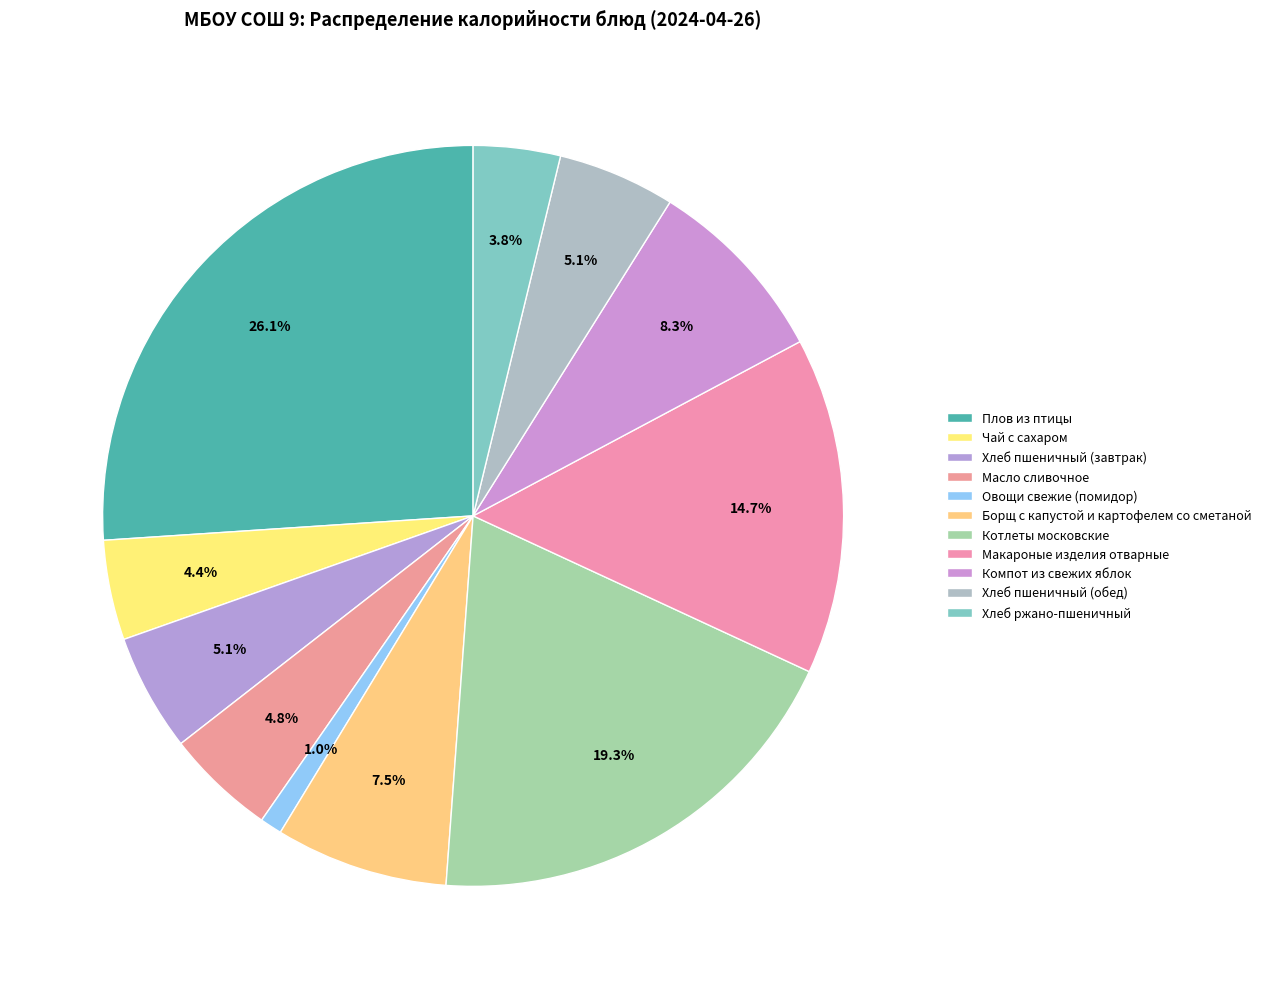

Which has a higher value, Хлеб ржано-пшеничный or Борщ с капустой и картофелем со сметаной?

Борщ с капустой и картофелем со сметаной